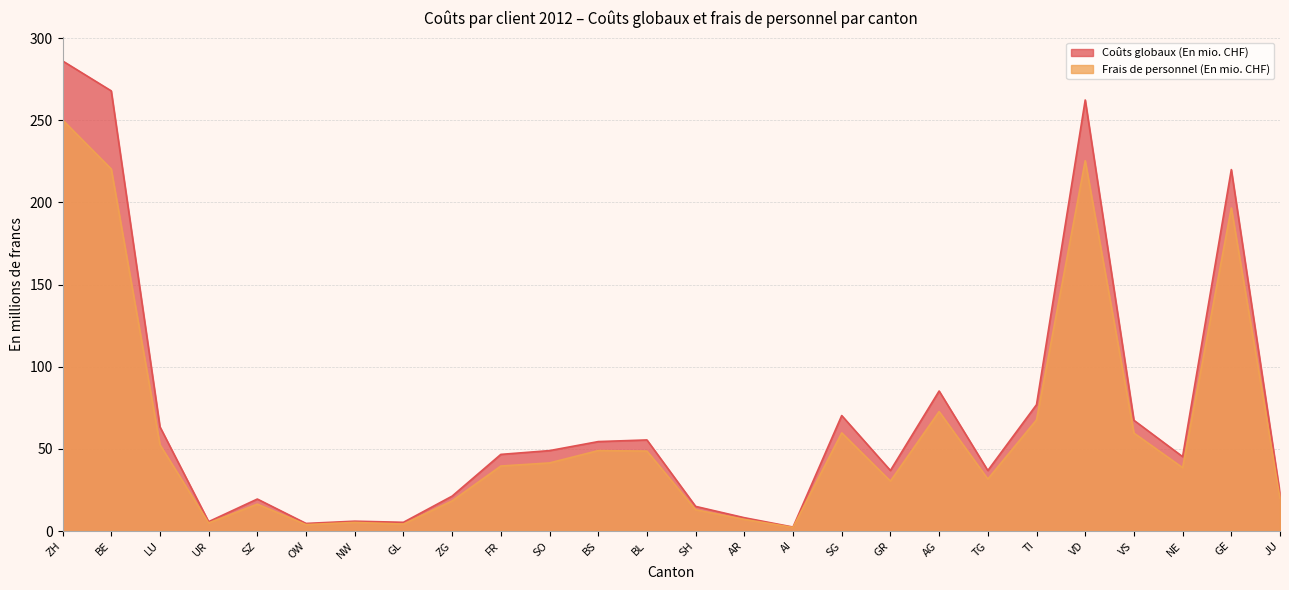

True or false: Frais de personnel (En mio. CHF) has more than 1 points higher than both neighbors.

True